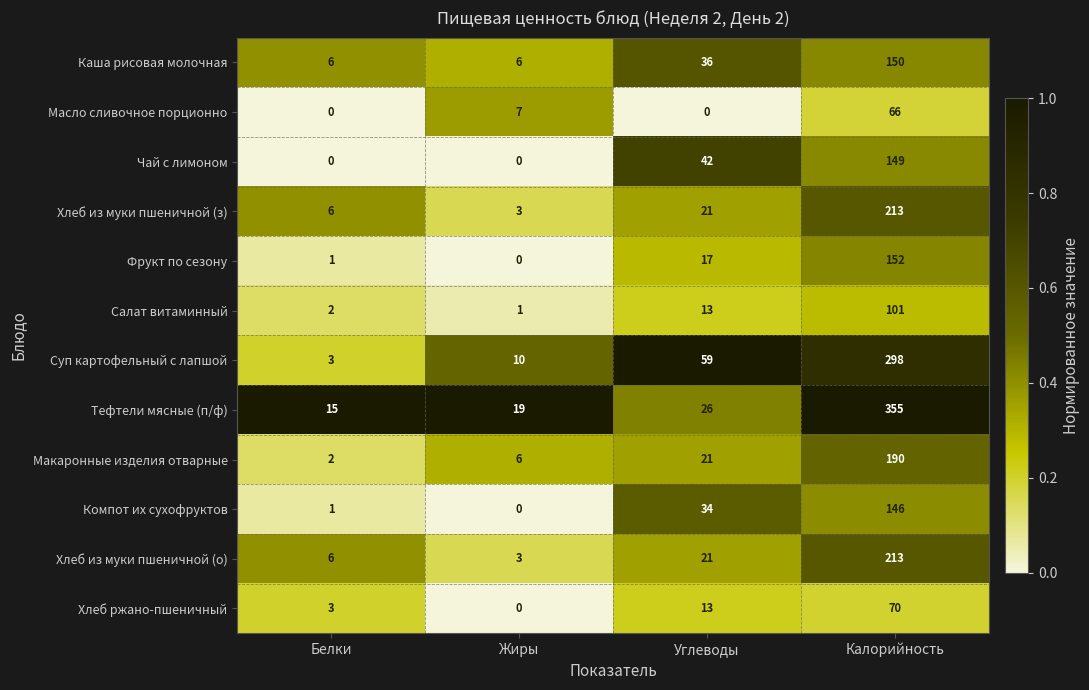

At which category is the sum across all series the highest?

Калорийность